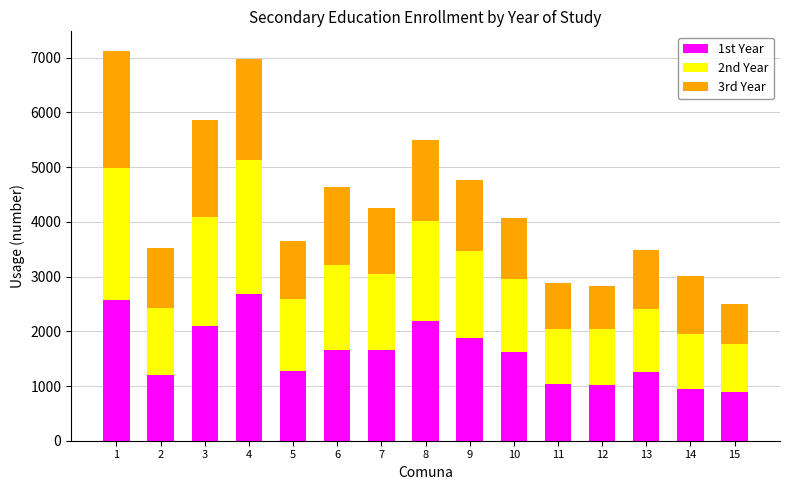

What are all the series names shown in the legend?

1st Year, 2nd Year, 3rd Year